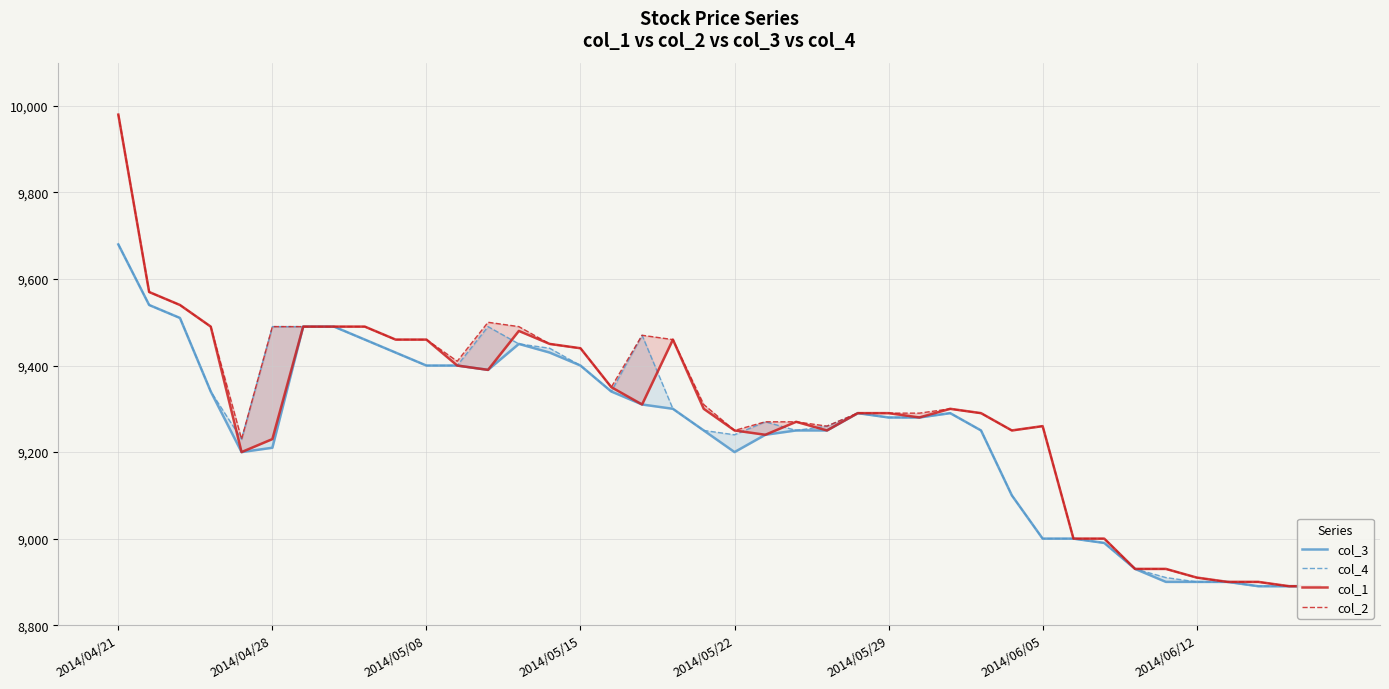

What is the lowest value of the col_4 series?

8890